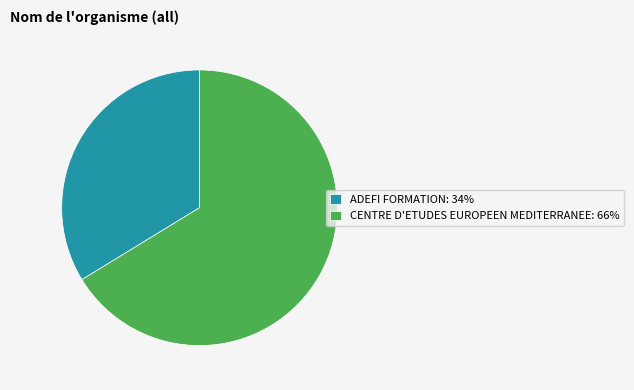

Is the sum of ADEFI FORMATION: 34% and CENTRE D'ETUDES EUROPEEN MEDITERRANEE: 66% greater than half?

Yes